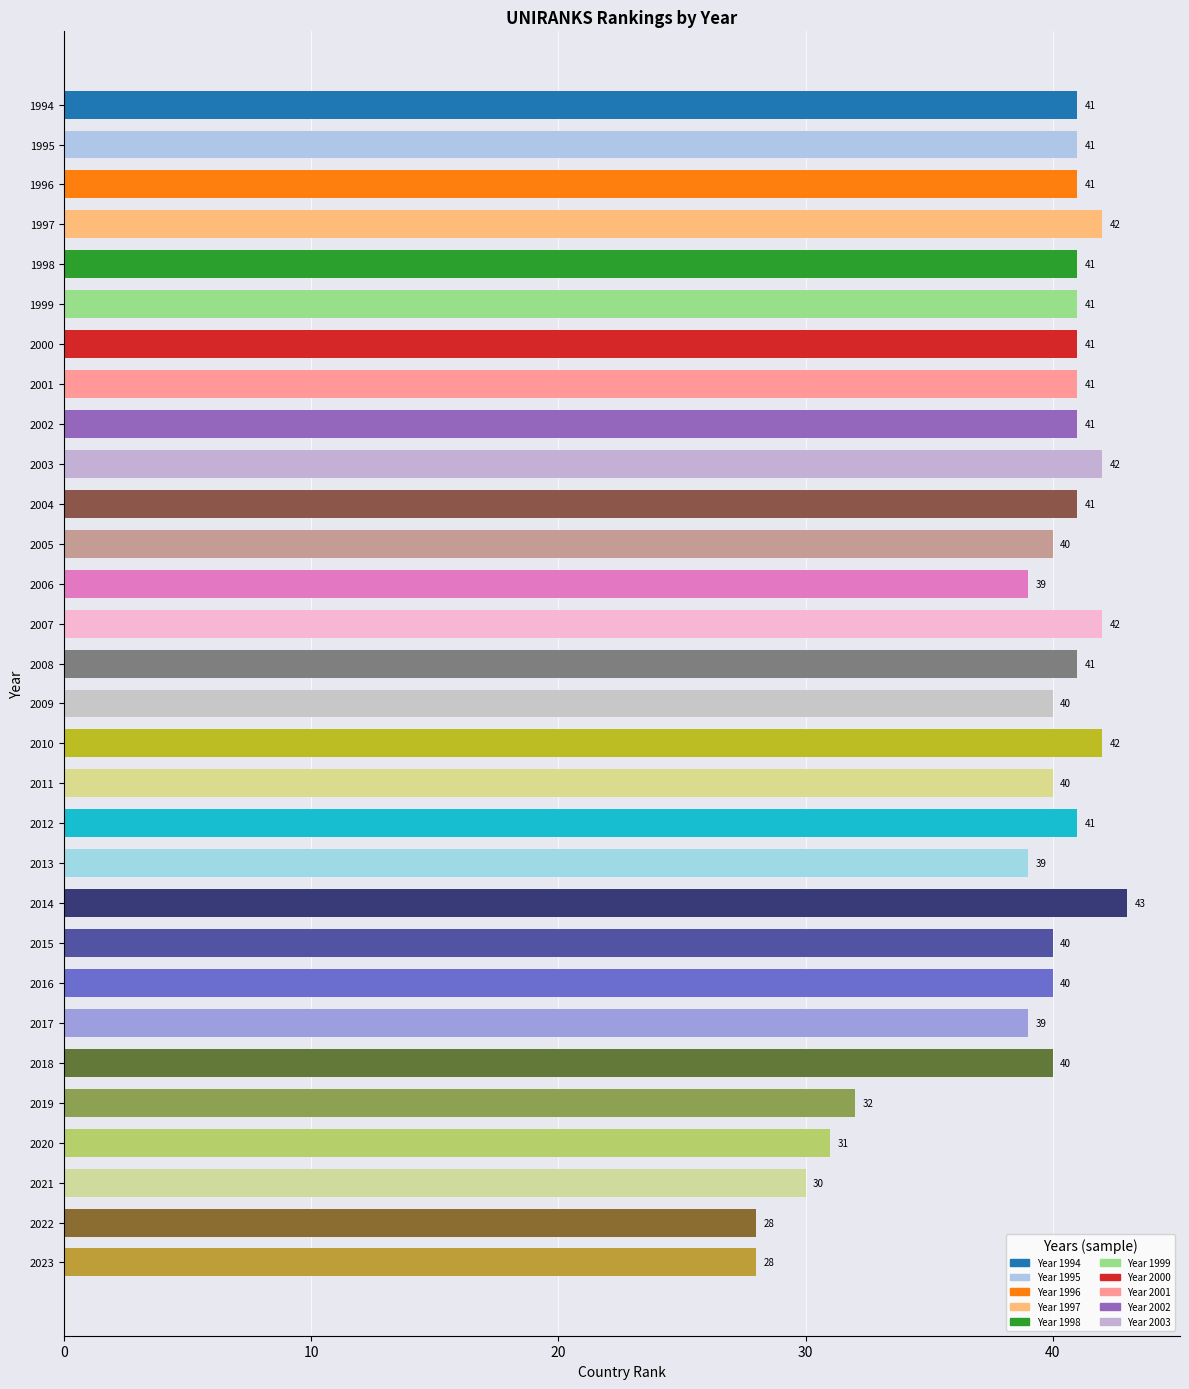

How many values are below 41?

14